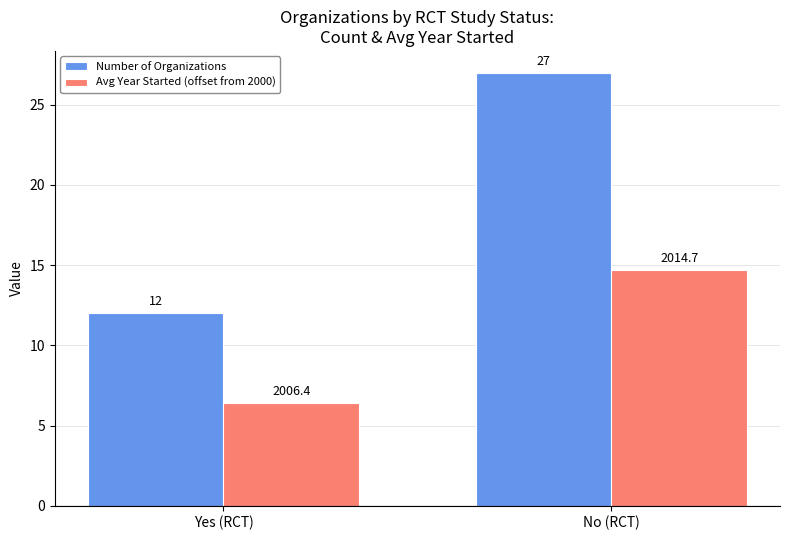

Reading left to right, extract all data points from this chart.

Number of Organizations: 12.0	27.0
Avg Year Started (offset from 2000): 6.4	14.7